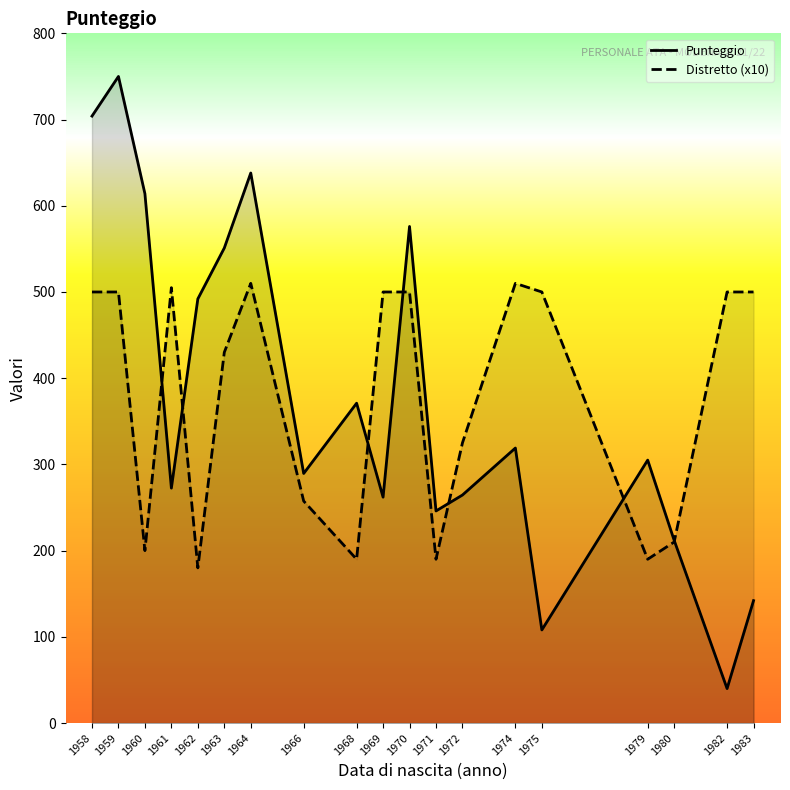

What is the sum of all Punteggio values?

7156.5